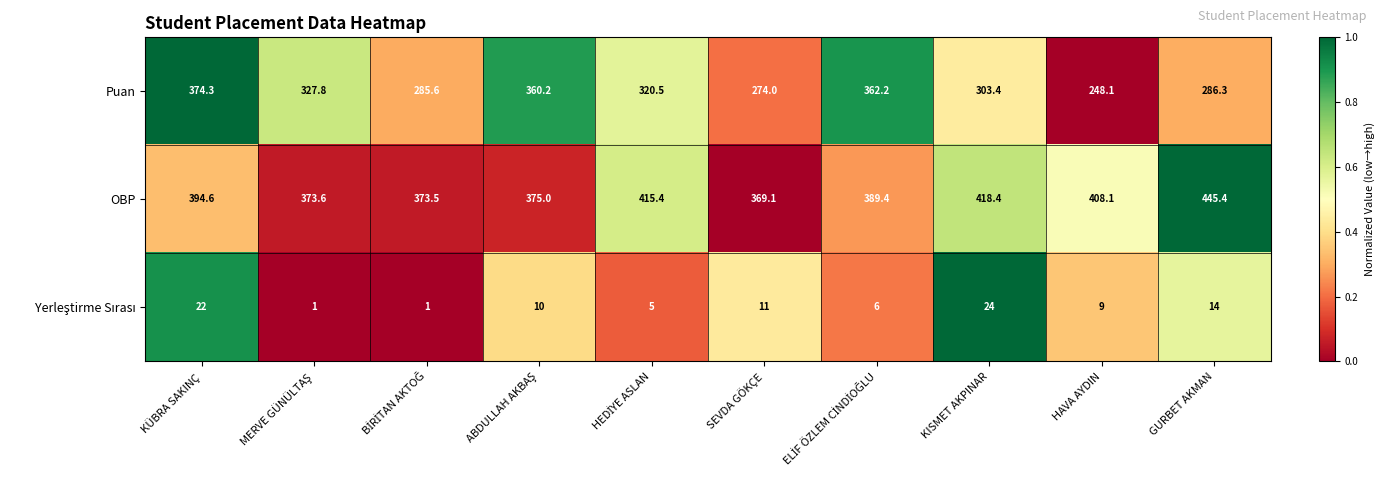

Which series has the largest total across all categories?

OBP